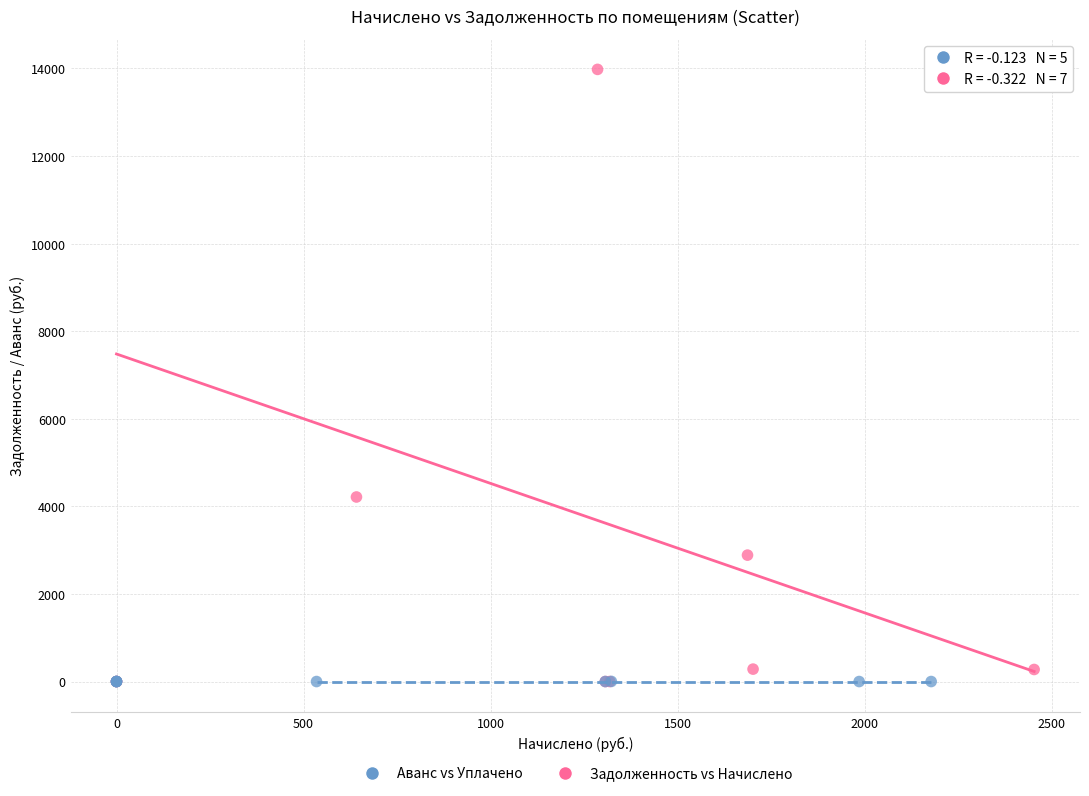

Which series has the largest Y range (max minus min)?

Задолженность vs Начислено